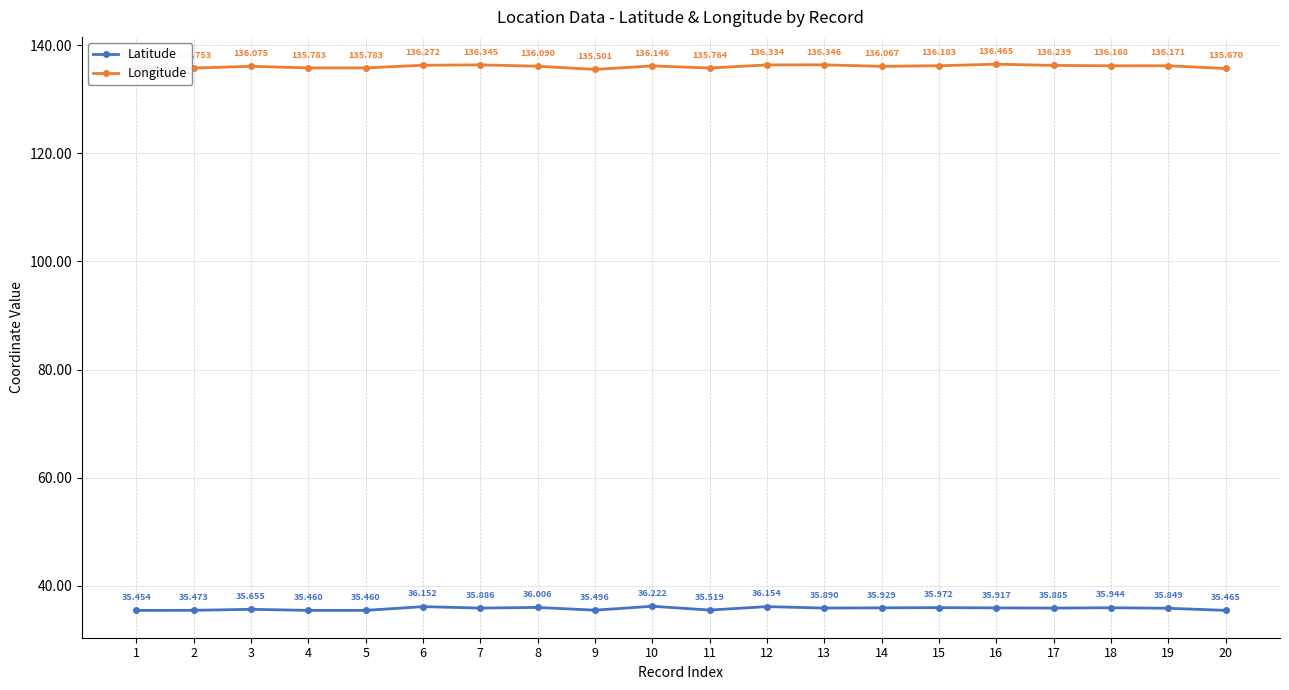

Rank the series by their average value, from lowest to highest.

Latitude, Longitude